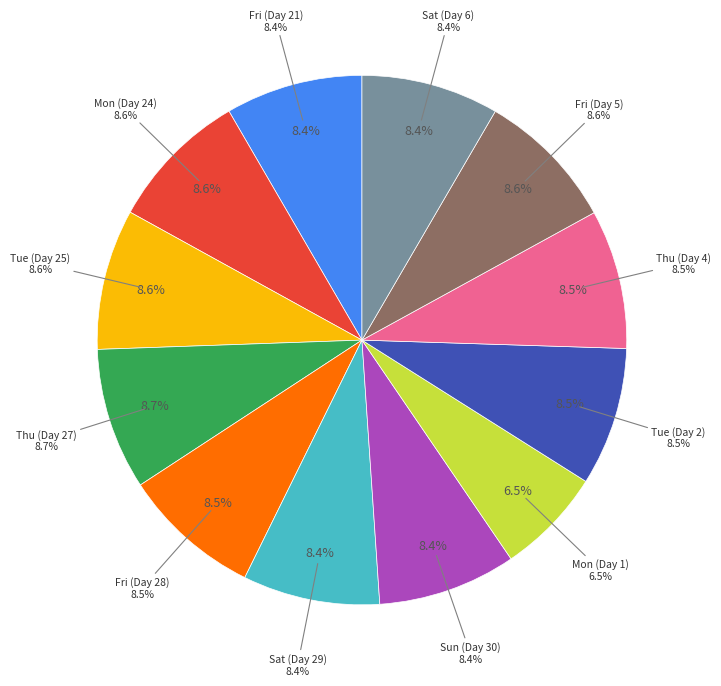

The Fri (Day 5) slice represents 1% of the pie. True or false?

False